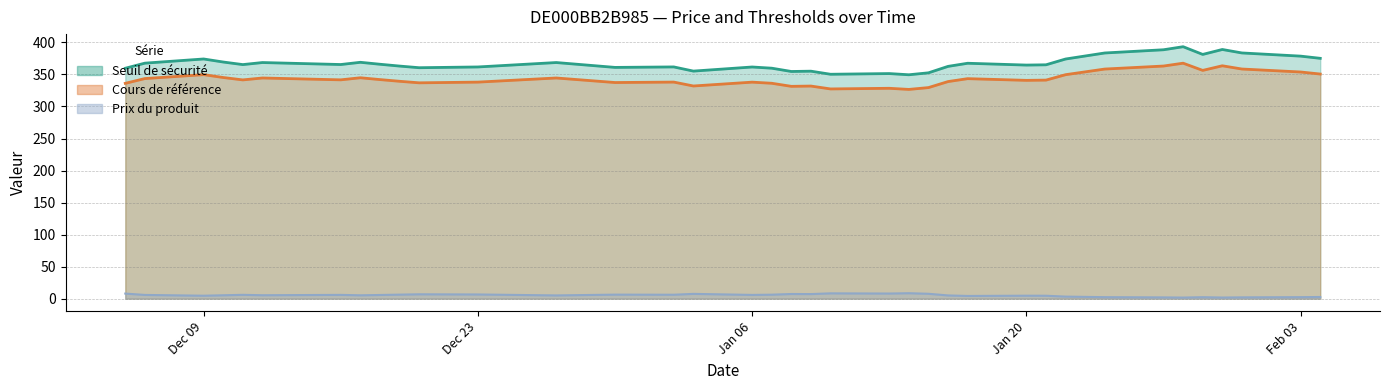

What is the spread (max minus min) of values at 2024-12-05?

351.8